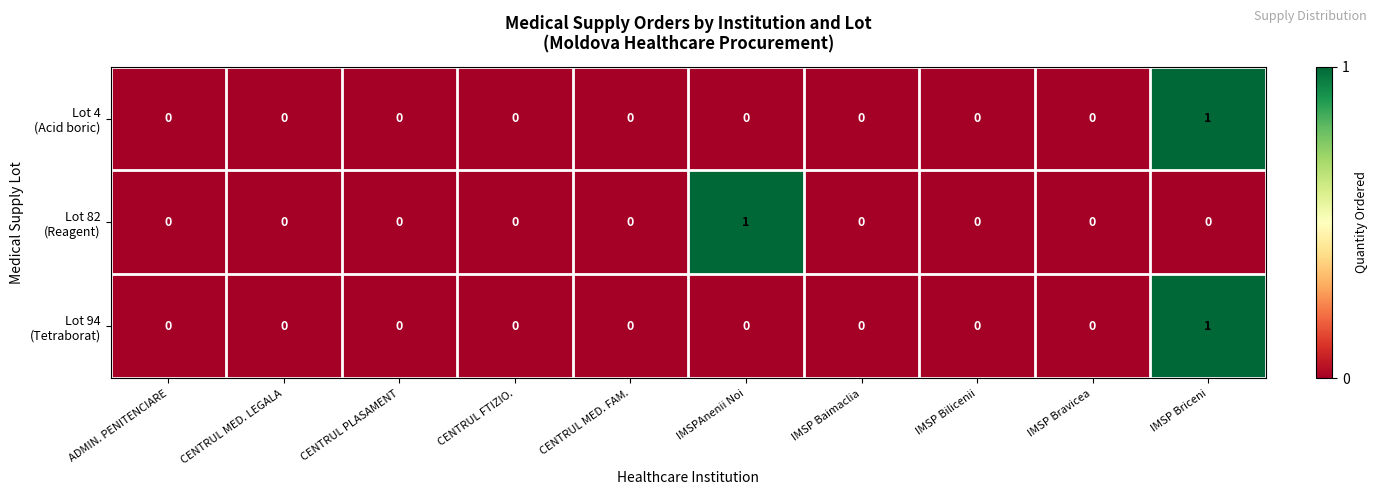

At which category is the sum across all series the highest?

IMSP Briceni